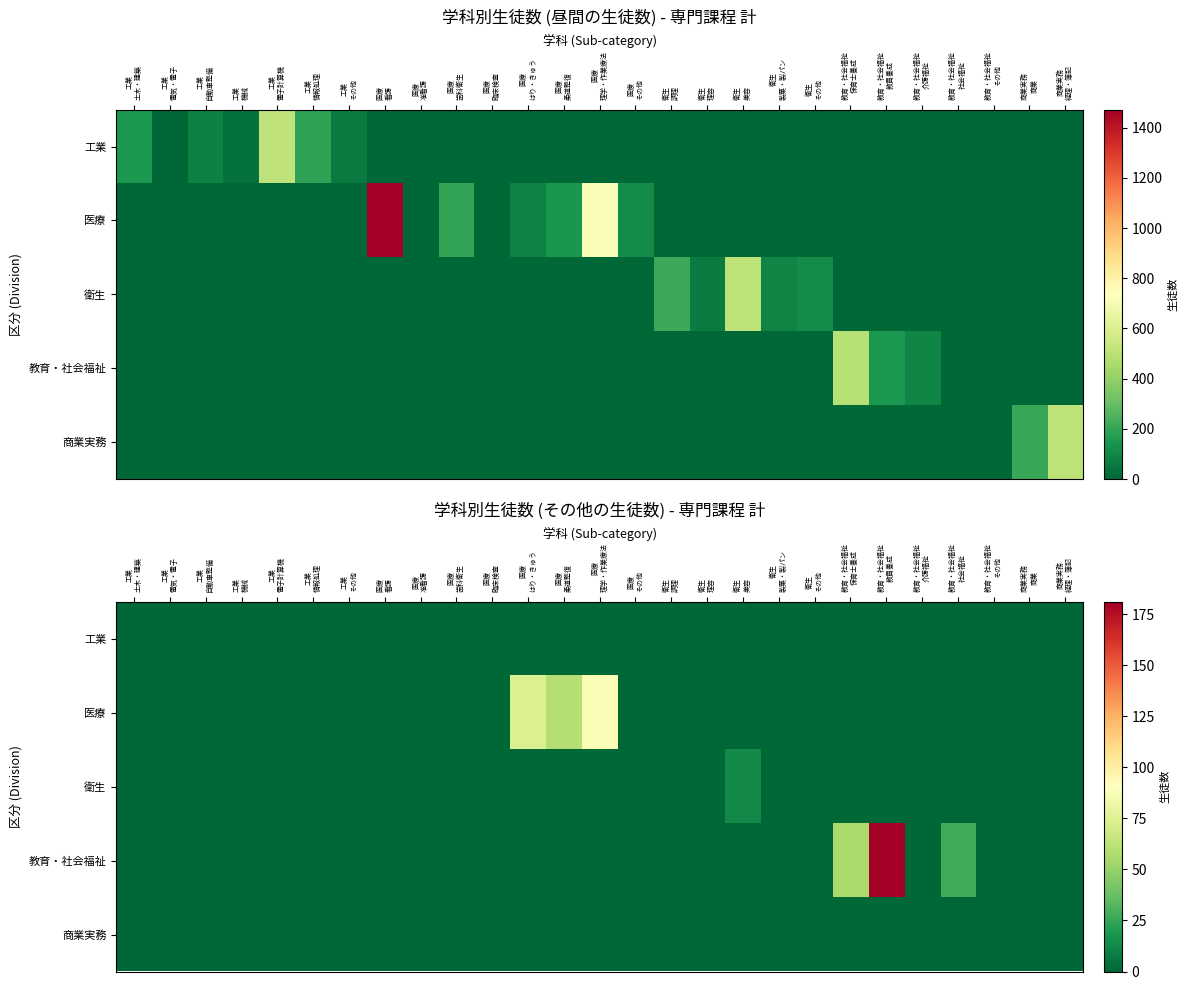

How many values in the 衛生 series exceed 0?

1